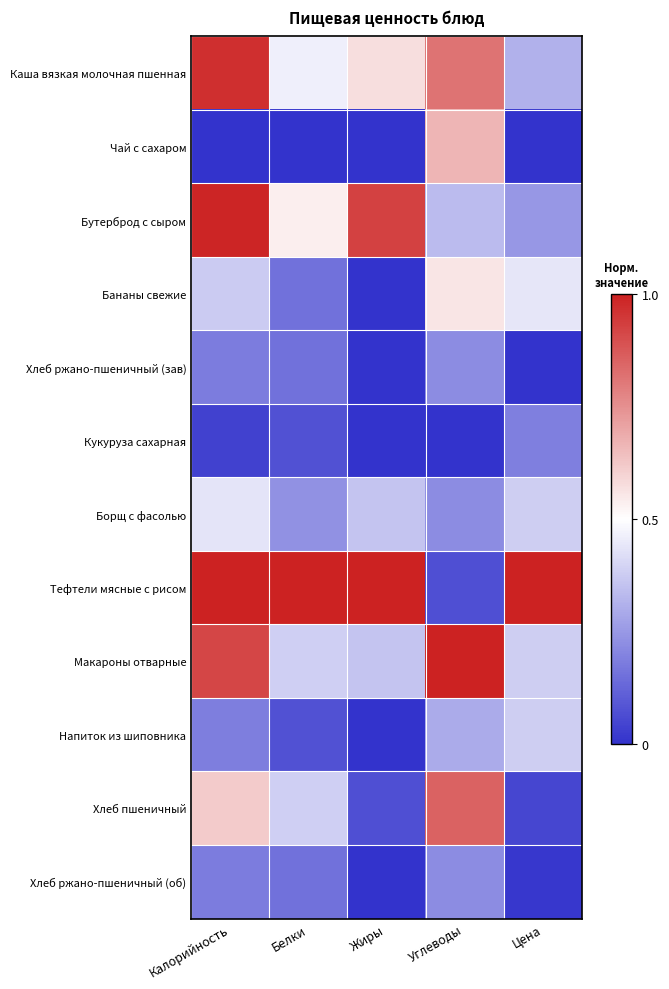

At which category is the sum across all series the highest?

Калорийность